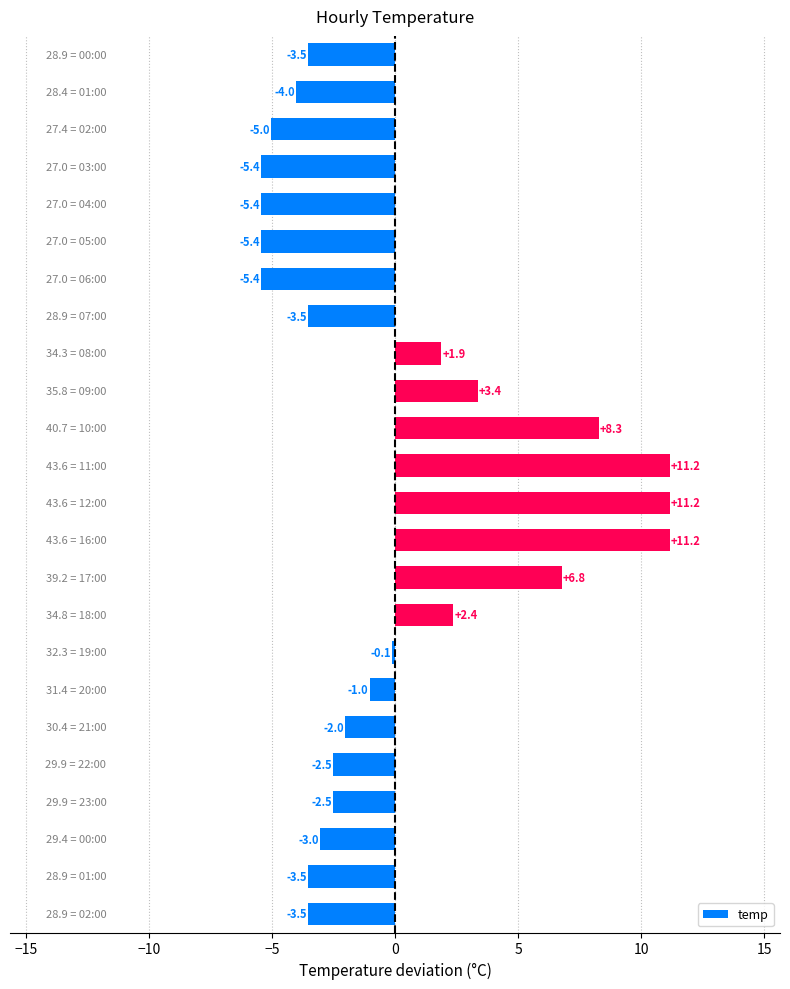

What is the greatest value displayed?

11.2